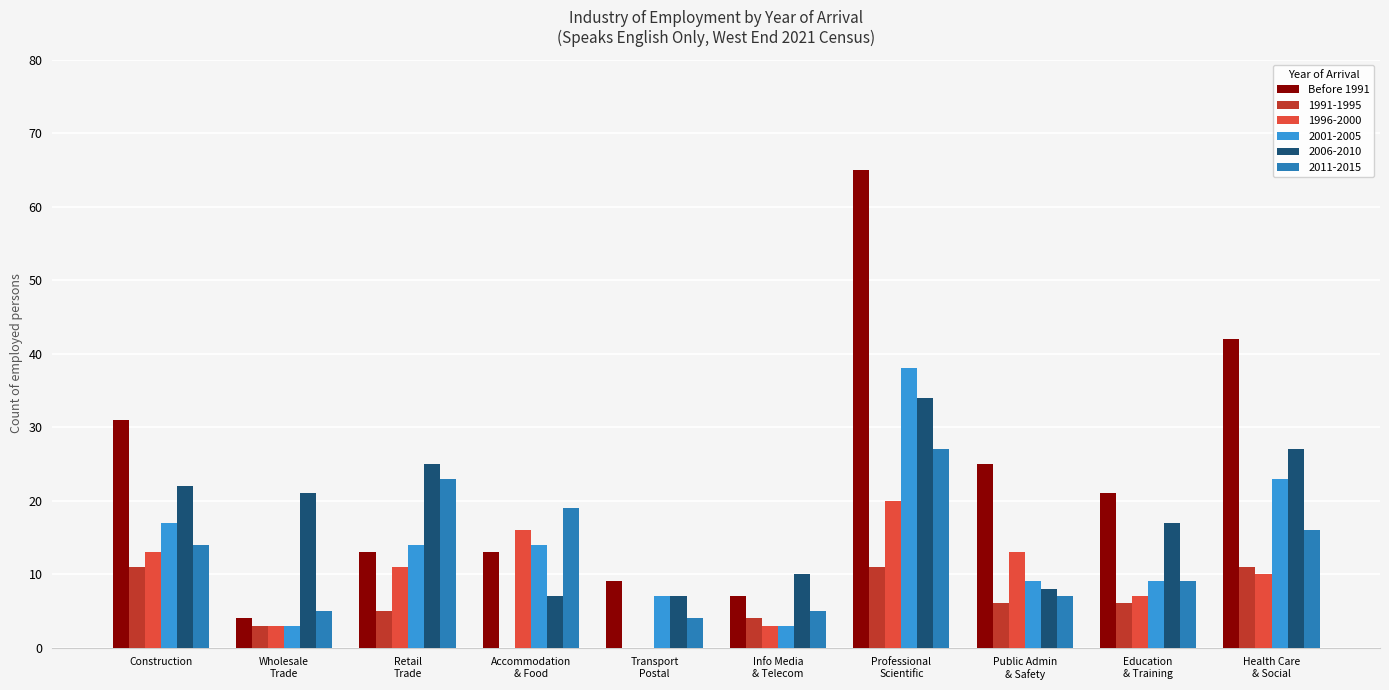

Which series has the largest total across all categories?

Before 1991